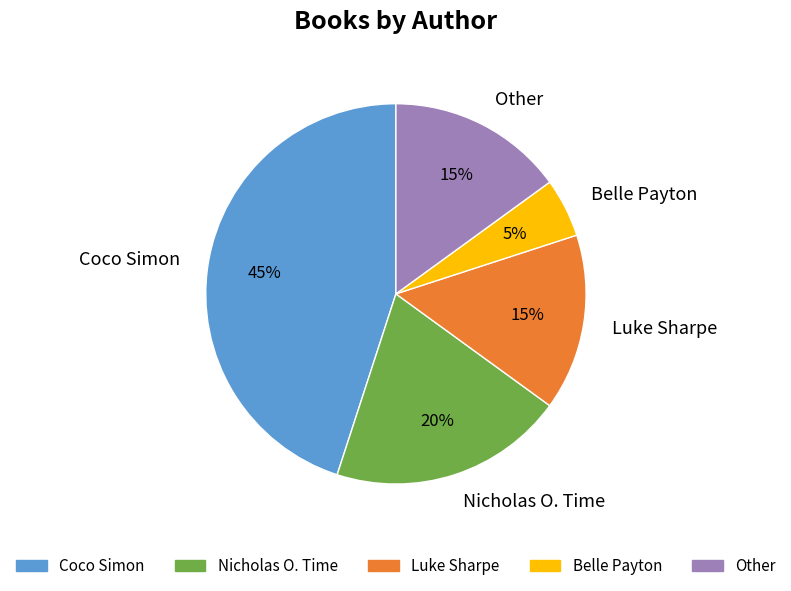

To the nearest percent, what percentage of the pie is Coco Simon?

45%